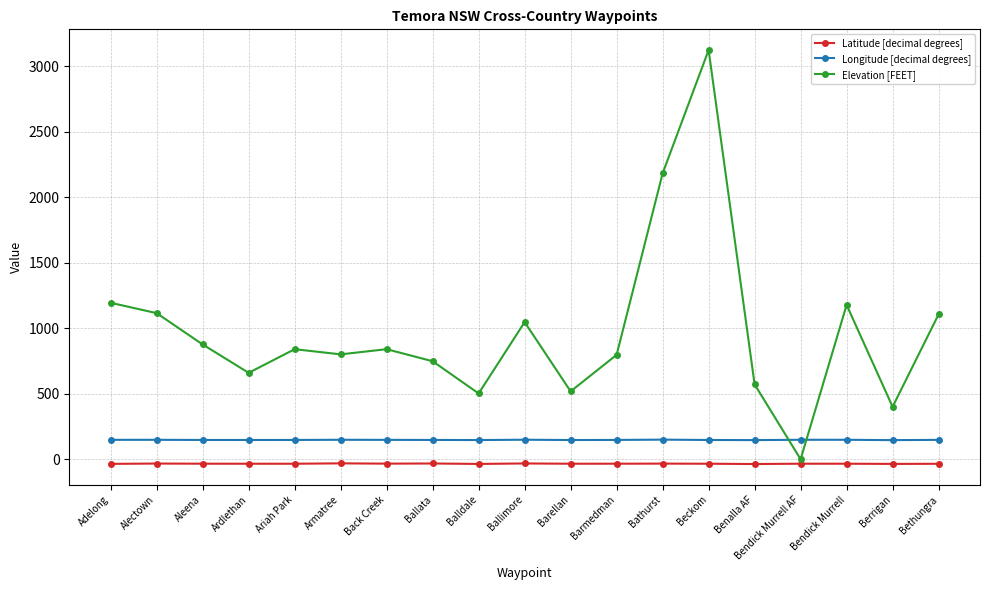

List the series in order of their peak value, highest first.

Elevation [FEET], Longitude [decimal degrees], Latitude [decimal degrees]